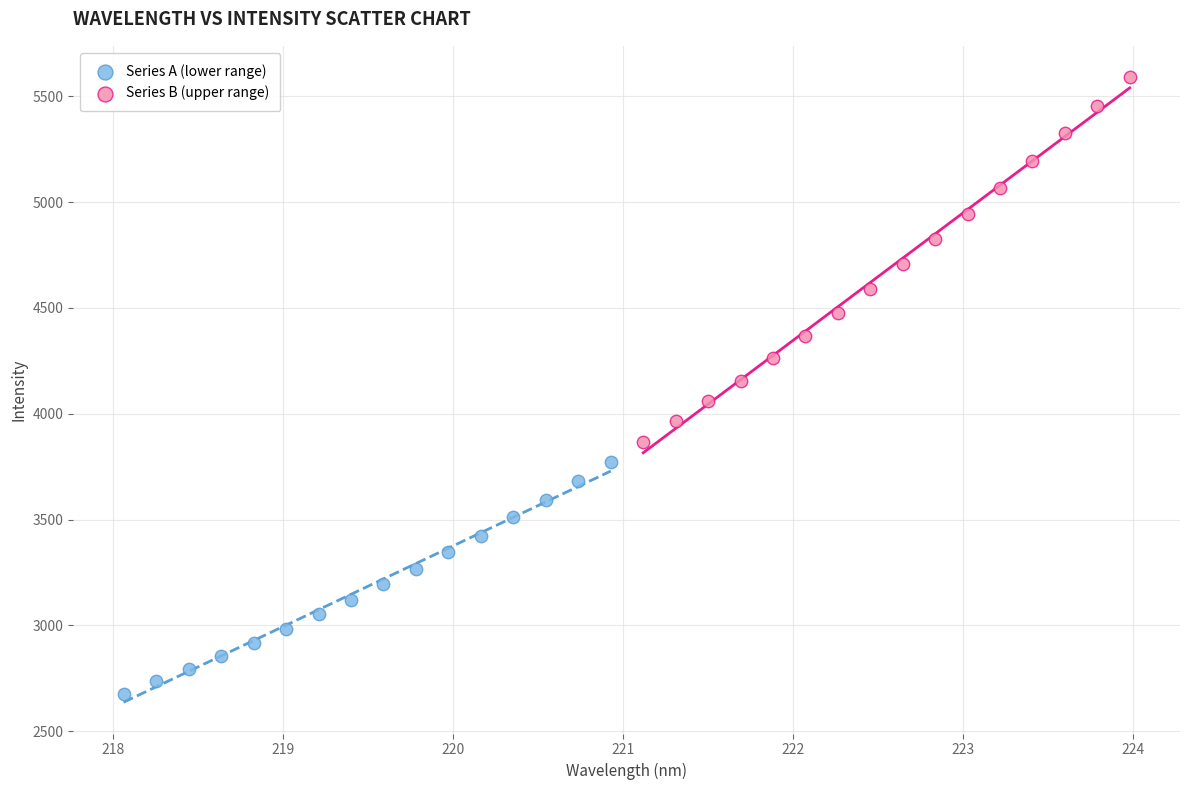

Which series contains the lowest Y value?

Series A (lower range)